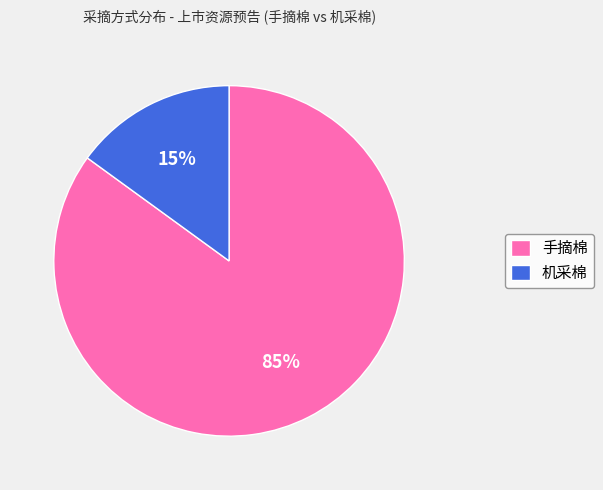

To the nearest percent, what percentage of the pie is 机采棉?

15%